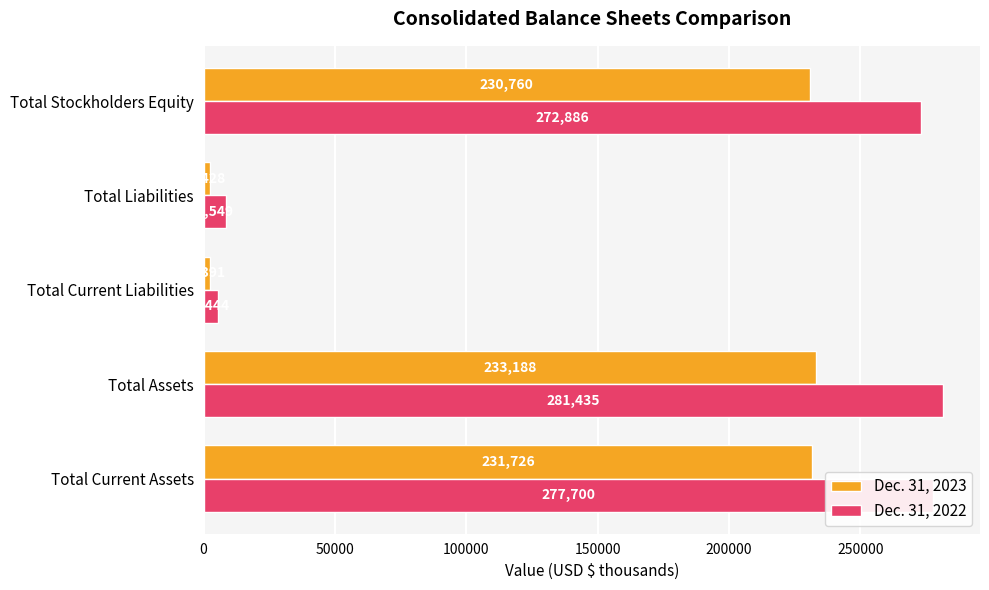

What is the greatest value displayed?

281435